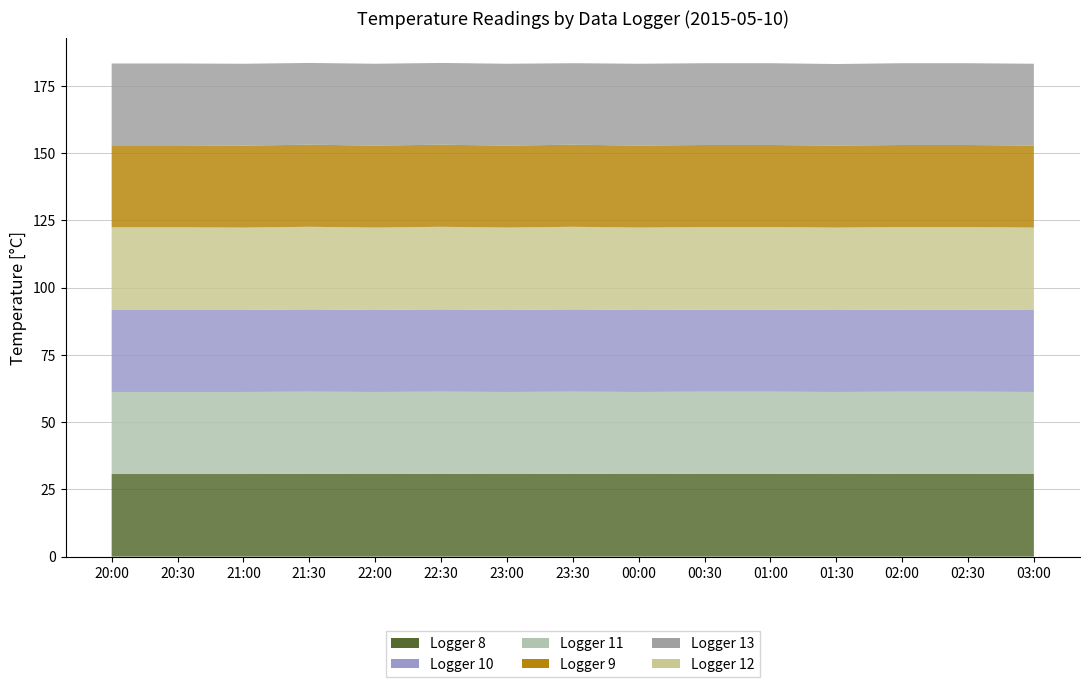

Reading left to right, extract all data points from this chart.

Logger 8: 20:00=30.7	20:30=30.7	21:00=30.7	21:30=30.8	22:00=30.7	22:30=30.8	23:00=30.7	23:30=30.8	00:00=30.7	00:30=30.8	01:00=30.8	01:30=30.7	02:00=30.8	02:30=30.8	03:00=30.7
Logger 11: 20:00=30.5	20:30=30.5	21:00=30.5	21:30=30.5	22:00=30.5	22:30=30.5	23:00=30.5	23:30=30.5	00:00=30.5	00:30=30.5	01:00=30.5	01:30=30.5	02:00=30.5	02:30=30.5	03:00=30.5
Logger 10: 20:00=30.5	20:30=30.5	21:00=30.5	21:30=30.6	22:00=30.5	22:30=30.6	23:00=30.5	23:30=30.6	00:00=30.5	00:30=30.5	01:00=30.5	01:30=30.5	02:00=30.5	02:30=30.5	03:00=30.5
Logger 12: 20:00=30.7	20:30=30.7	21:00=30.6	21:30=30.7	22:00=30.6	22:30=30.7	23:00=30.6	23:30=30.7	00:00=30.6	00:30=30.7	01:00=30.7	01:30=30.6	02:00=30.7	02:30=30.7	03:00=30.6
Logger 9: 20:00=30.5	20:30=30.5	21:00=30.5	21:30=30.5	22:00=30.5	22:30=30.5	23:00=30.5	23:30=30.5	00:00=30.5	00:30=30.5	01:00=30.5	01:30=30.5	02:00=30.5	02:30=30.5	03:00=30.5
Logger 13: 20:00=30.4	20:30=30.4	21:00=30.4	21:30=30.4	22:00=30.4	22:30=30.4	23:00=30.4	23:30=30.3	00:00=30.4	00:30=30.4	01:00=30.4	01:30=30.3	02:00=30.4	02:30=30.4	03:00=30.4